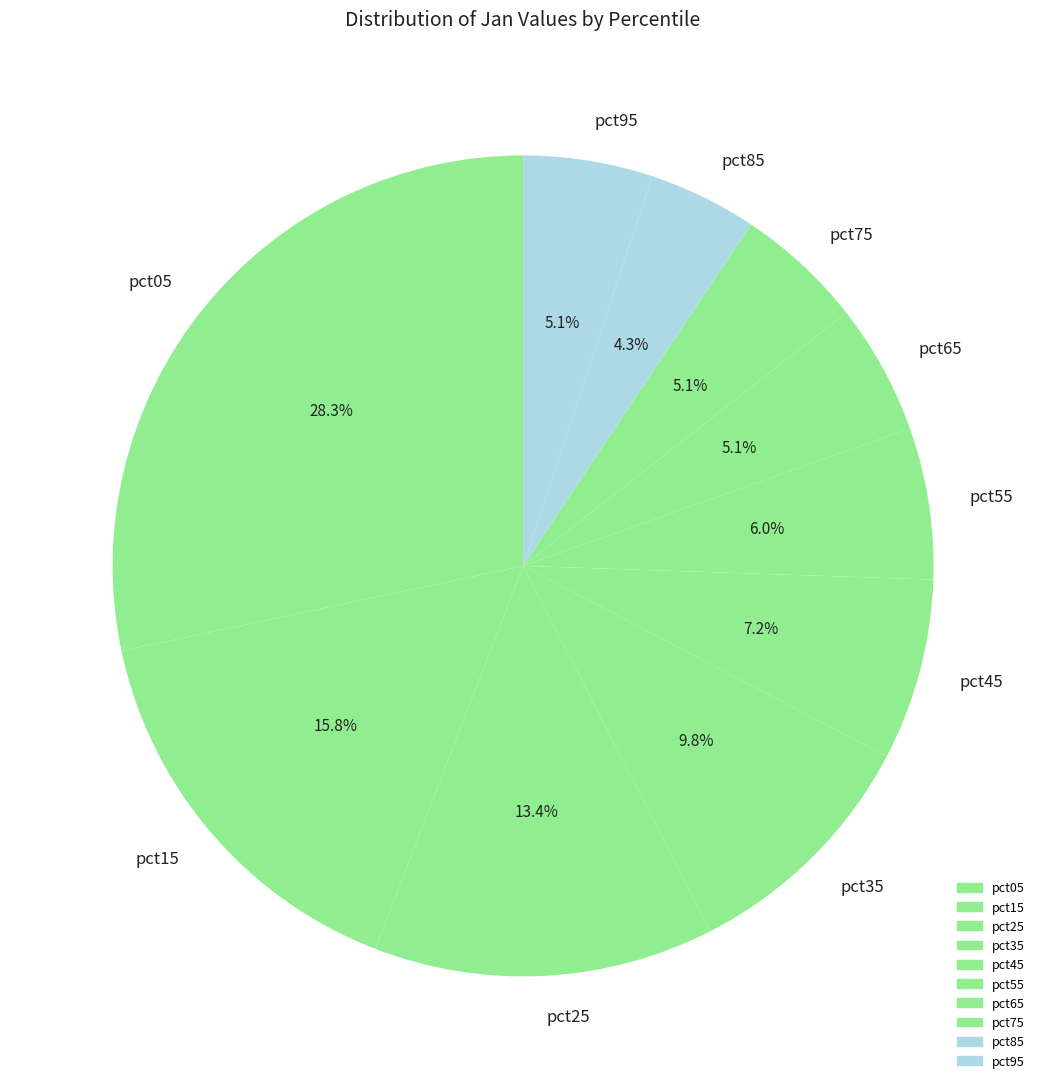

To the nearest percent, what is the difference between the largest and smallest slice percentages?

24%